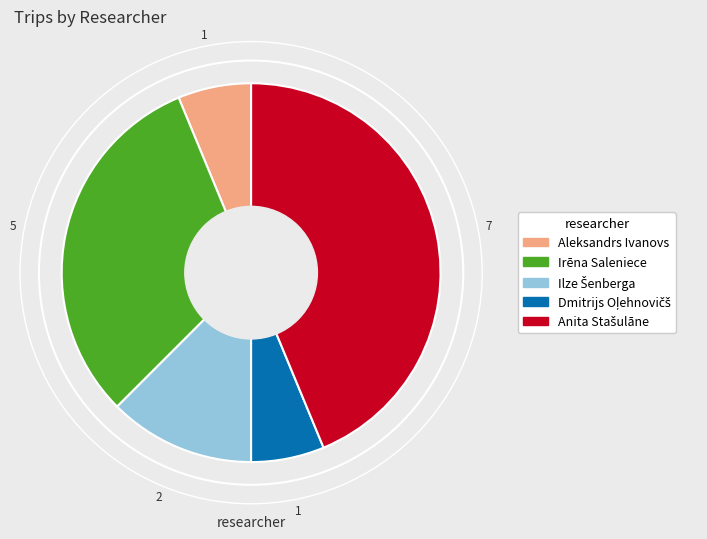

Does any single category account for the majority?

No